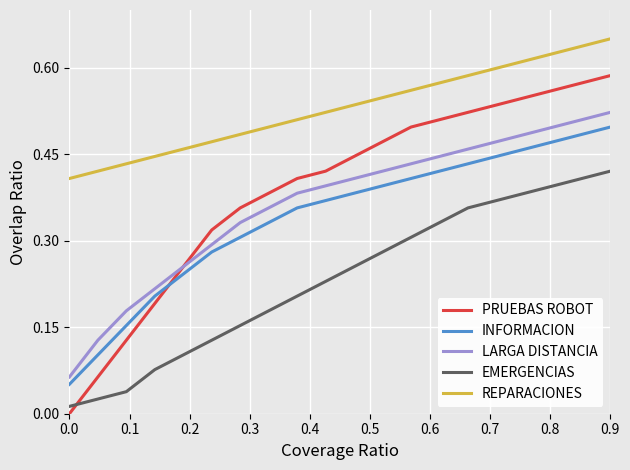

Which series has the largest total across all categories?

REPARACIONES